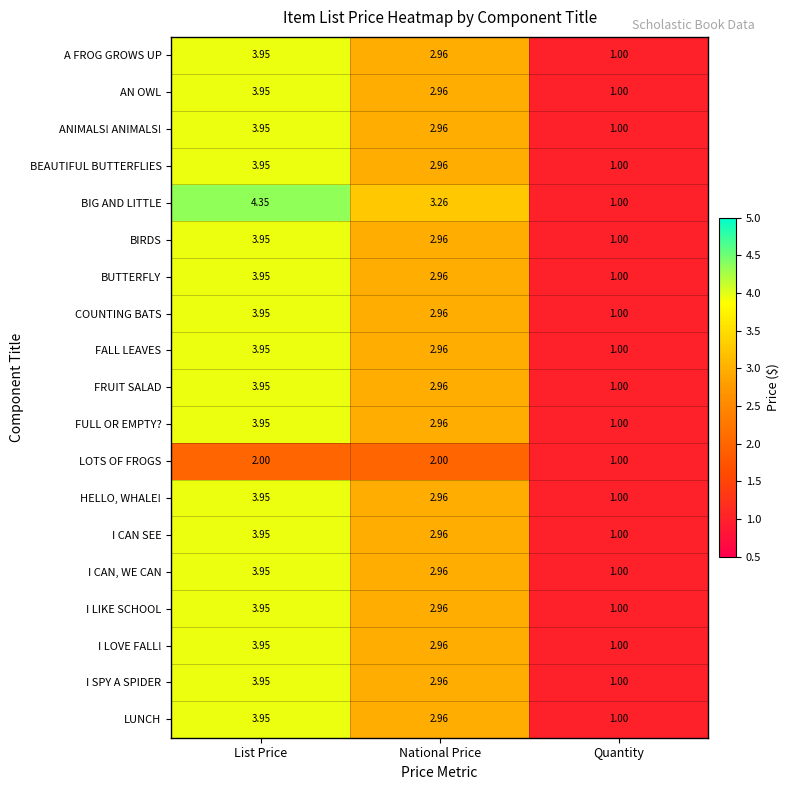

At how many categories does at least one series exceed 2?

2